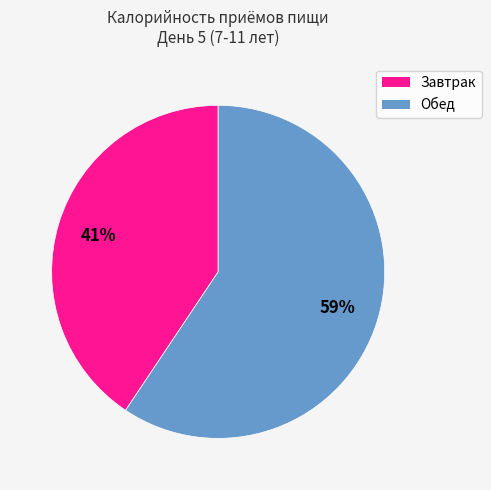

Is there any slice that represents more than half of the pie?

Yes